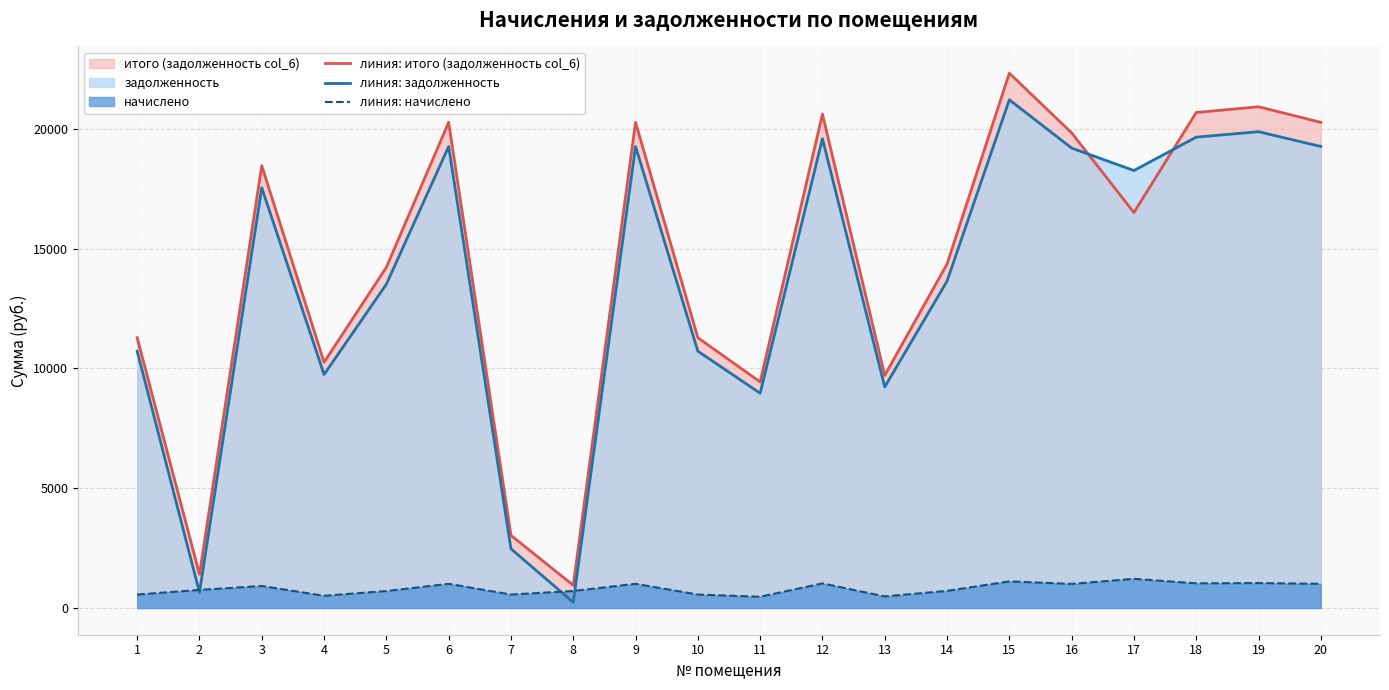

What is the sum of the линия: задолженность values at 3 and 16?

36739.4